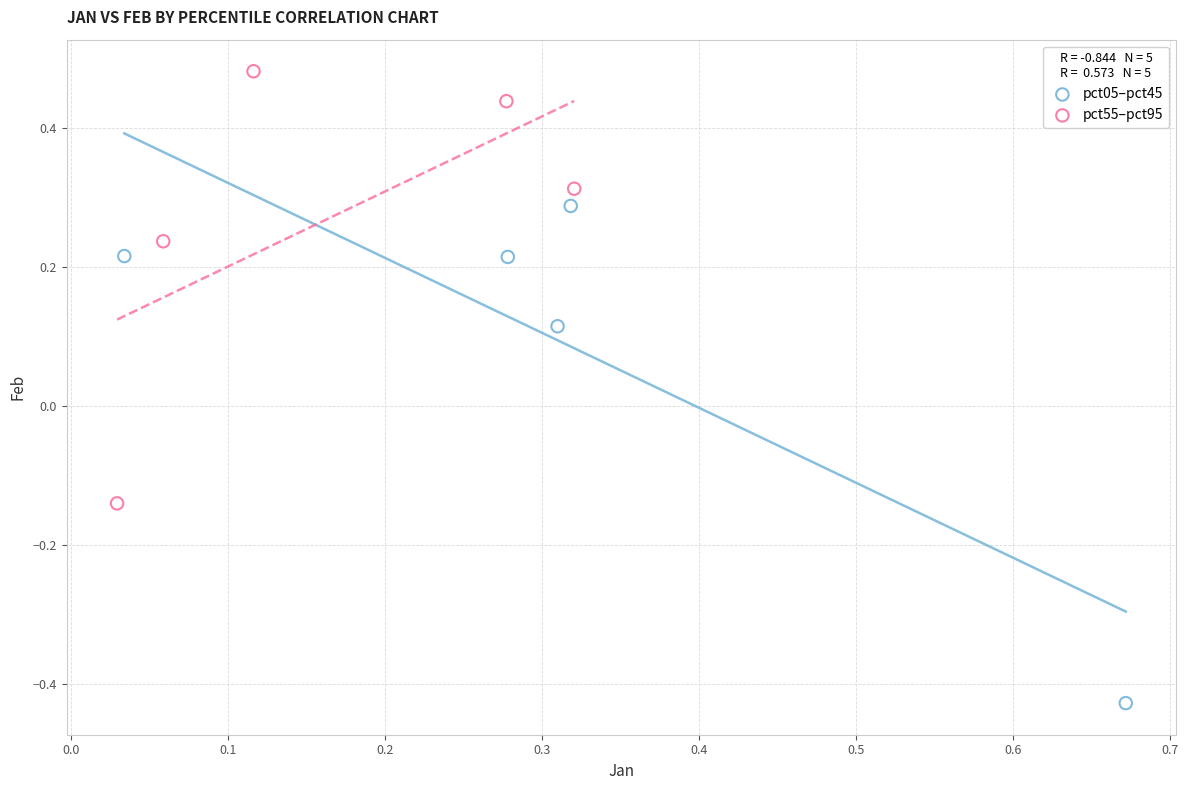

Which series contains the lowest Y value?

pct05–pct45